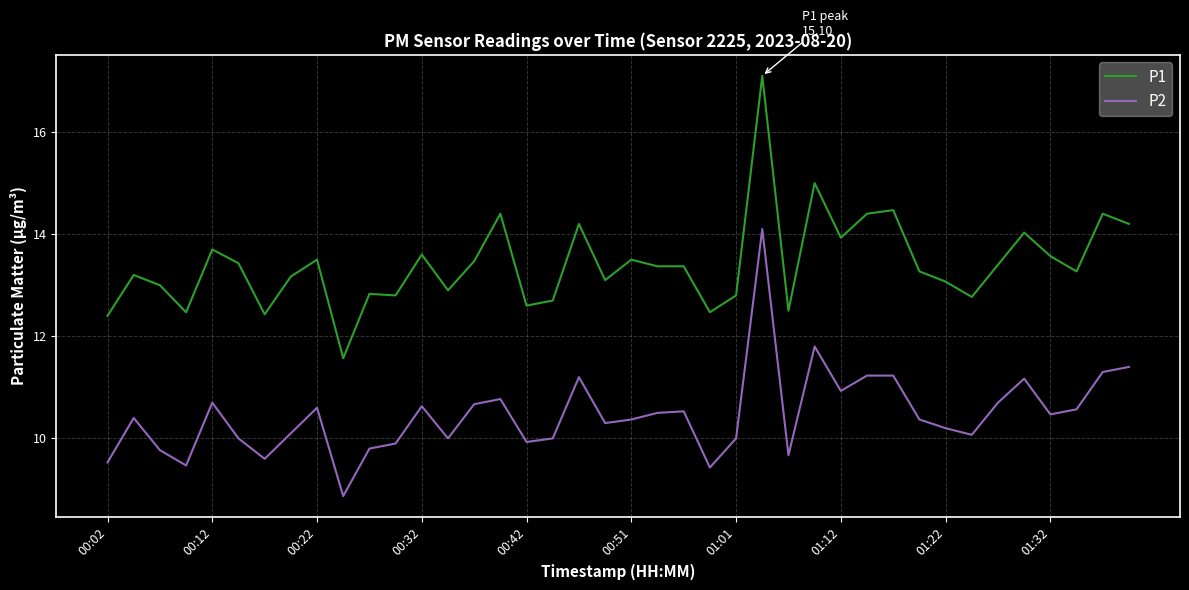

Reading right to left, transcribe all the data shown in this chart.

P1: 14.2	14.4	13.3	13.6	14.0	13.4	12.8	13.1	13.3	14.5	14.4	13.9	15.0	12.5	17.1	12.8	12.5	13.4	13.4	13.5	13.1	14.2	12.7	12.6	14.4	13.5	12.9	13.6	12.8	12.8	11.6	13.5	13.2	12.4	13.4	13.7	12.5	13.0	13.2	12.4
P2: 11.4	11.3	10.6	10.5	11.2	10.7	10.1	10.2	10.4	11.2	11.2	10.9	11.8	9.7	14.1	10.0	9.4	10.5	10.5	10.4	10.3	11.2	10.0	9.9	10.8	10.7	10.0	10.6	9.9	9.8	8.9	10.6	10.1	9.6	10.0	10.7	9.5	9.8	10.4	9.5